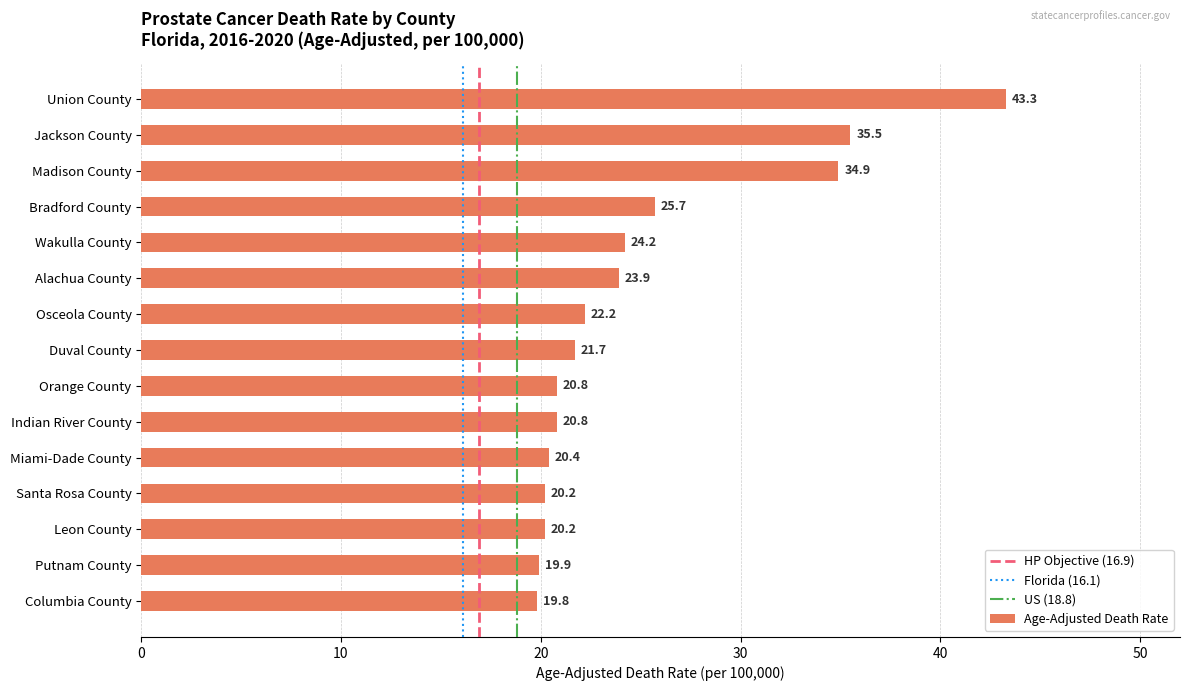

What is the sum of all values?

373.5